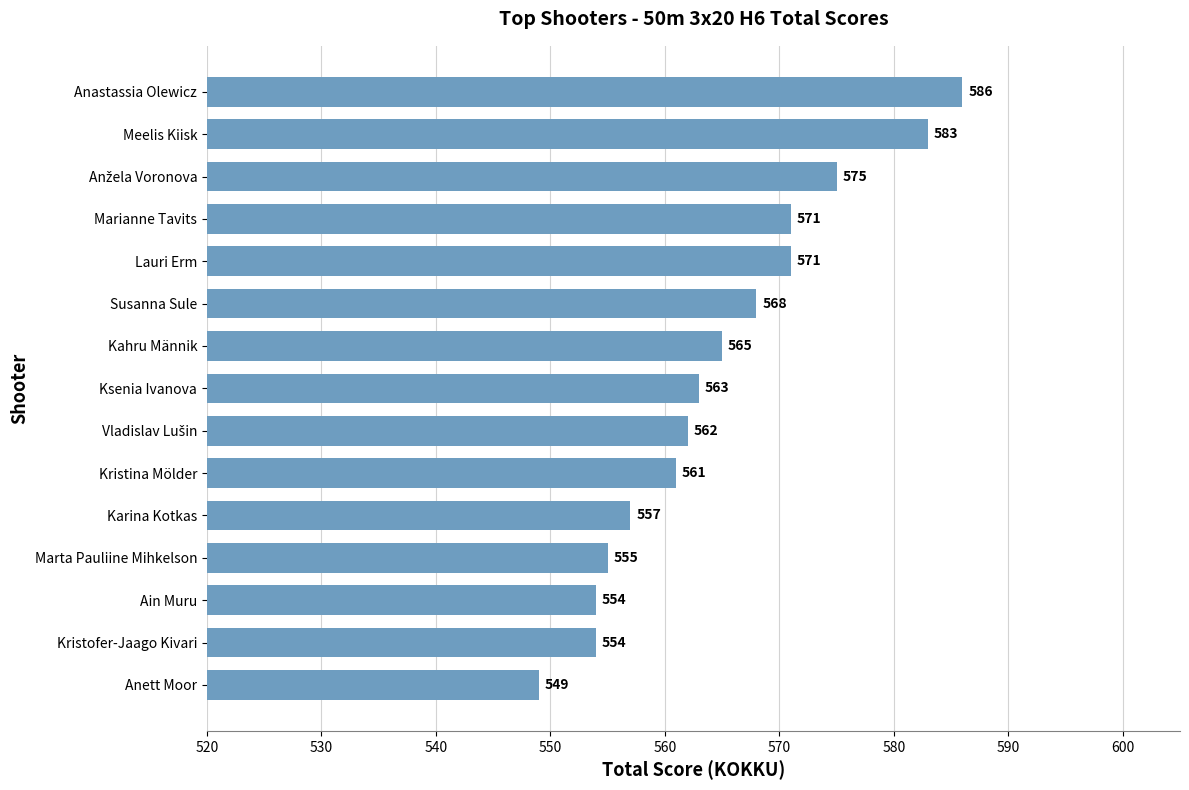

Which category has the lowest value across all series?

Anett Moor